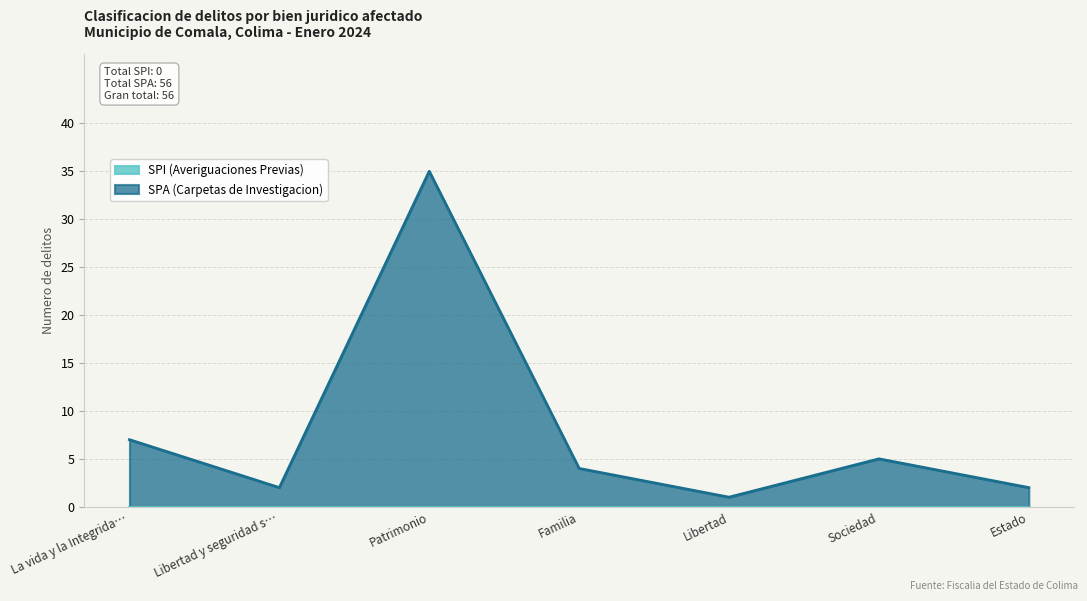

Is it true that the value at Familia is 2?

False